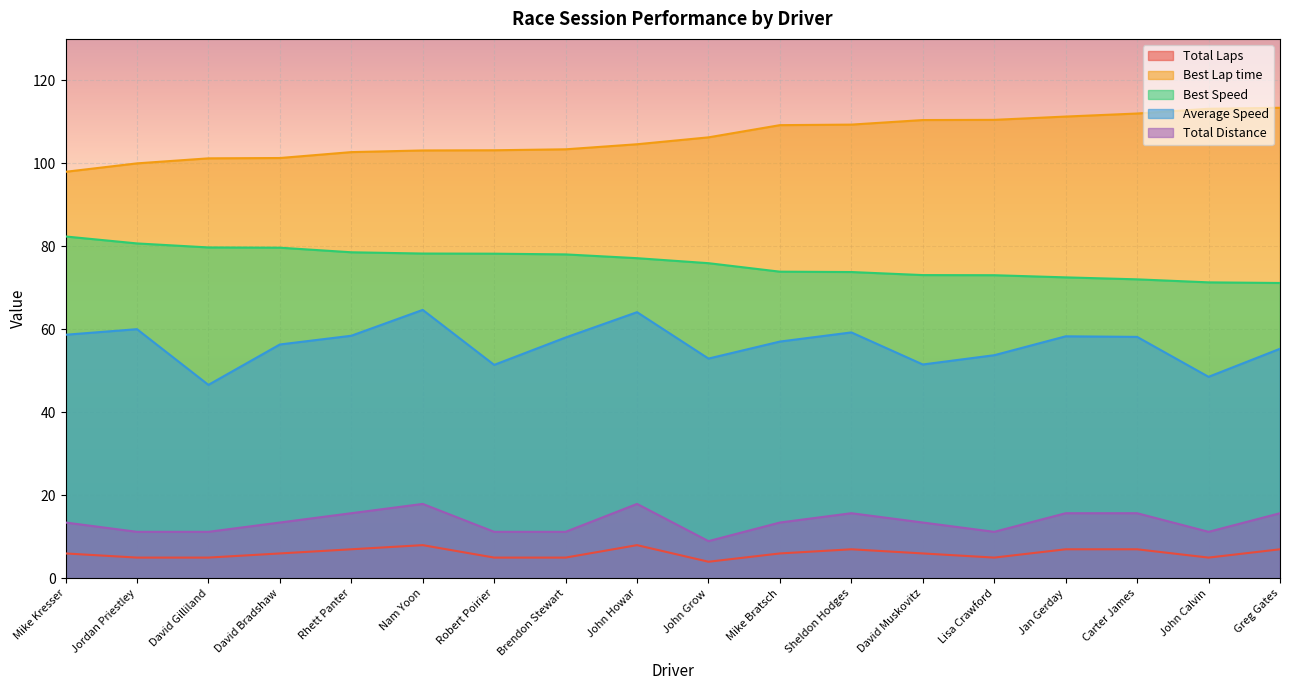

In Average Speed, how many points are lower than both neighbors (excluding endpoints)?

5